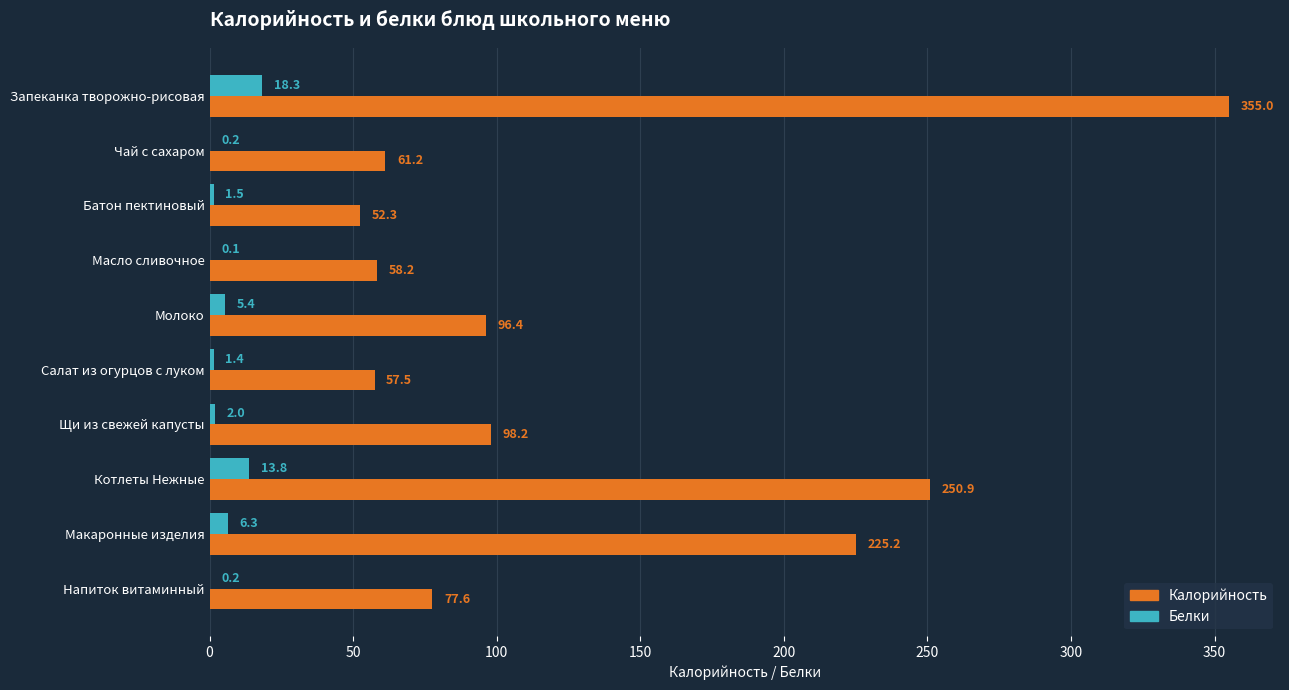

Between Котлеты Нежные and Напиток витаминный, which series saw the biggest shift?

Калорийность